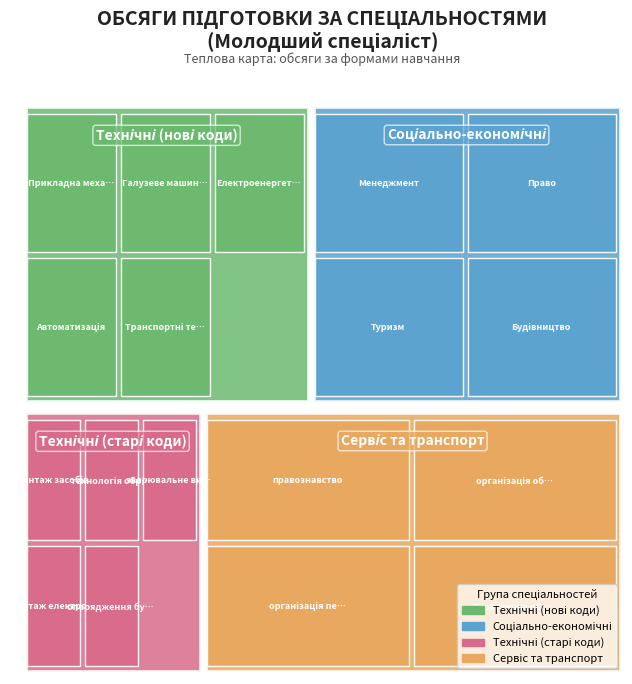

True or false: Електроенергетика has a value of -39 at Обсяг (денна).

False